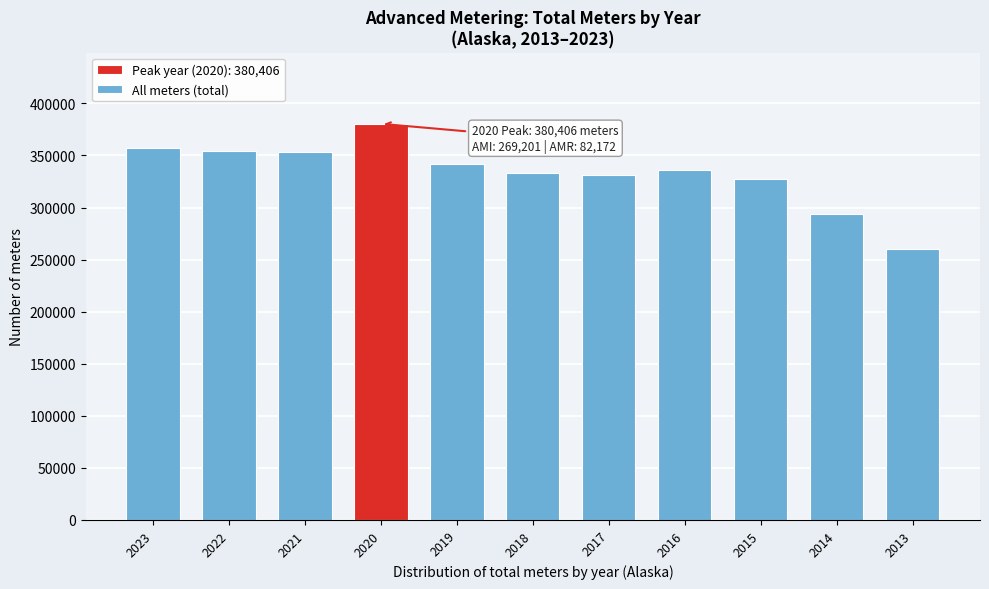

What is the greatest value displayed?

380406